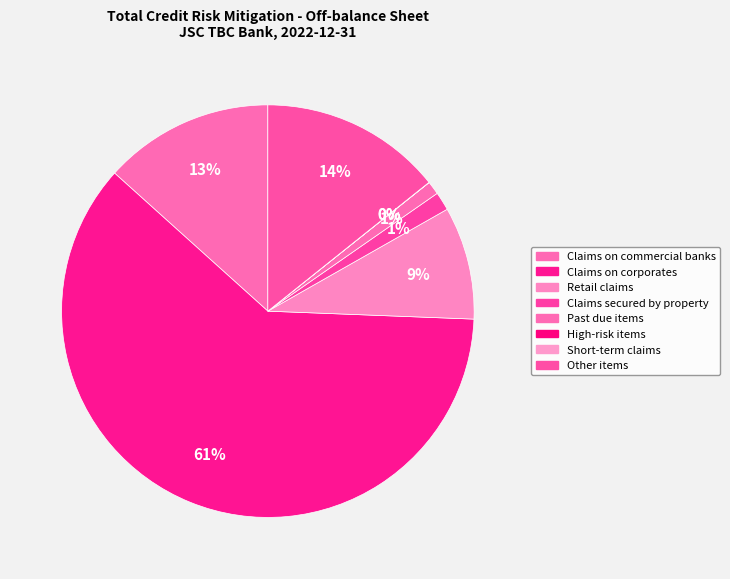

Is it true that Claims on corporates is 72% of the pie?

False